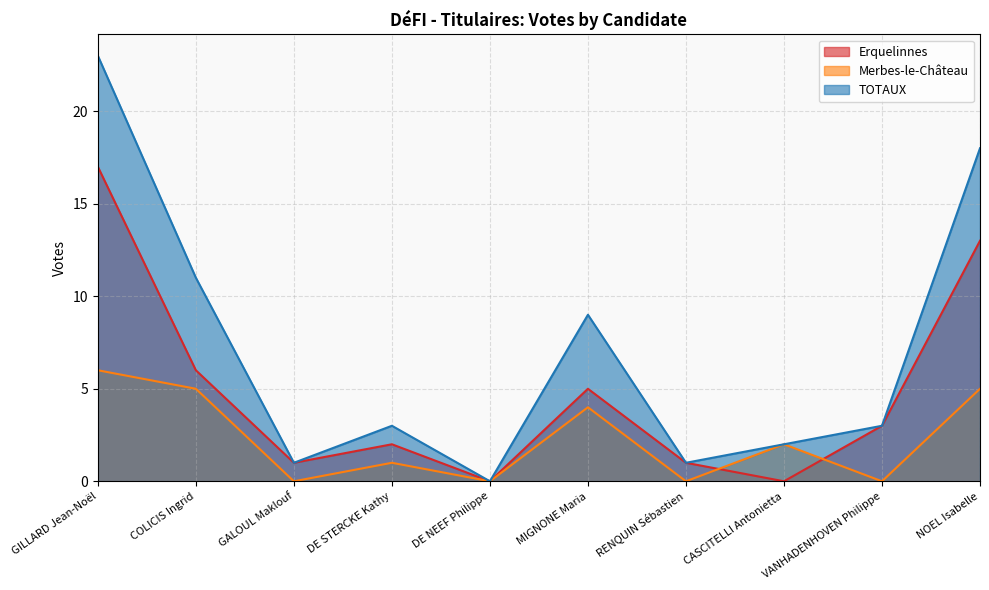

At RENQUIN Sébastien, list the series in order from smallest to largest.

Merbes-le-Château, Erquelinnes, TOTAUX